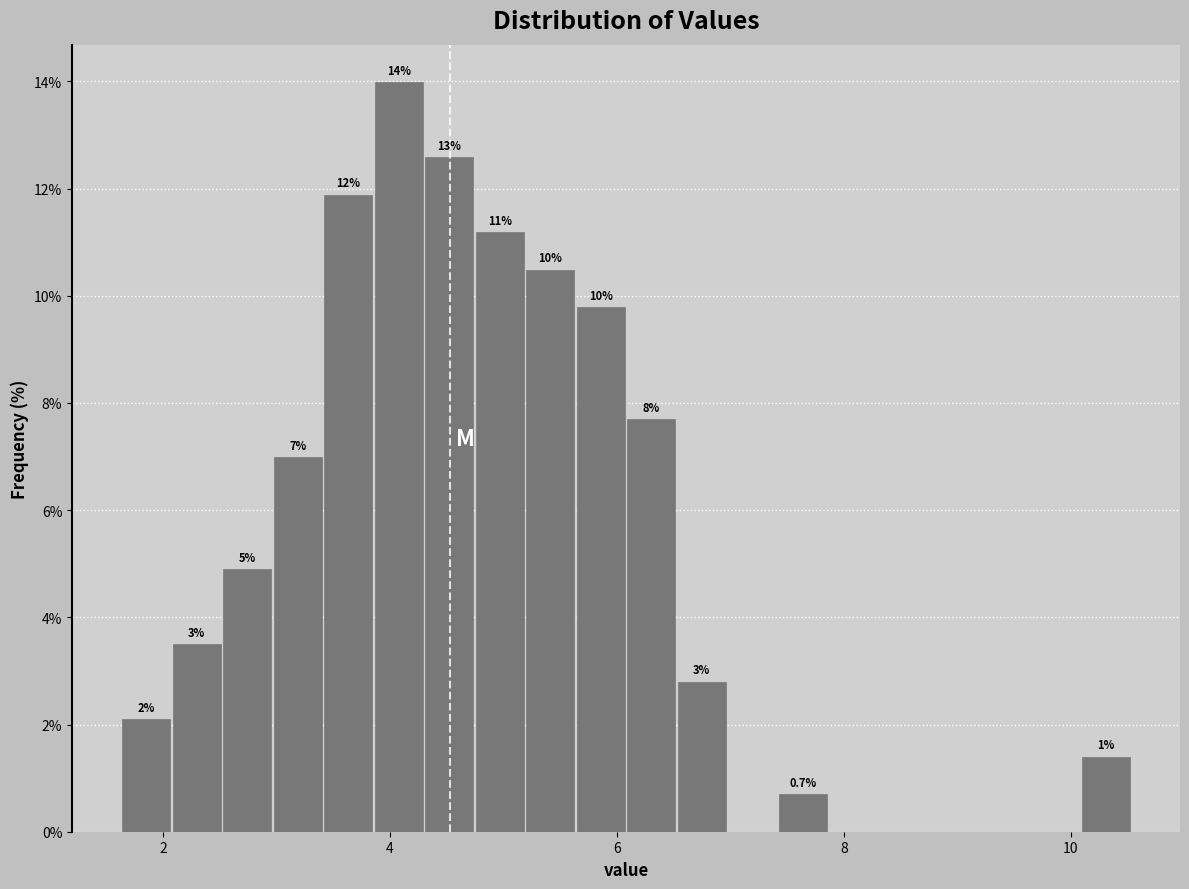

Around what value on the x-axis is the tallest bar? Give the approximate position of its centre, as read against the axis.

4.0